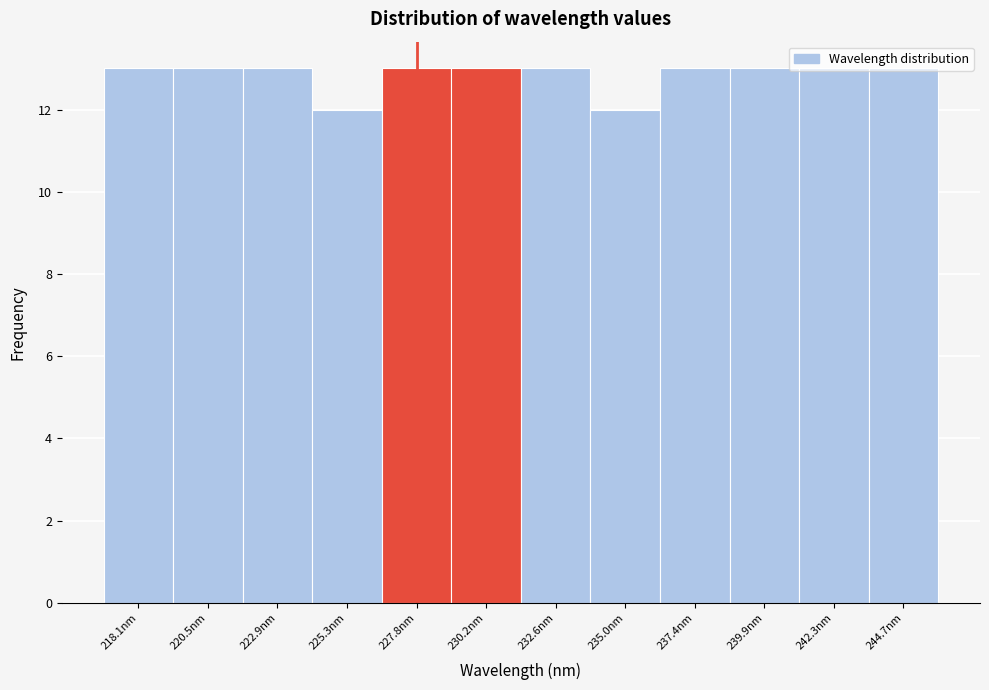

Approximately how many times larger is the value at 220.5nm compared to 222.9nm?

1.0